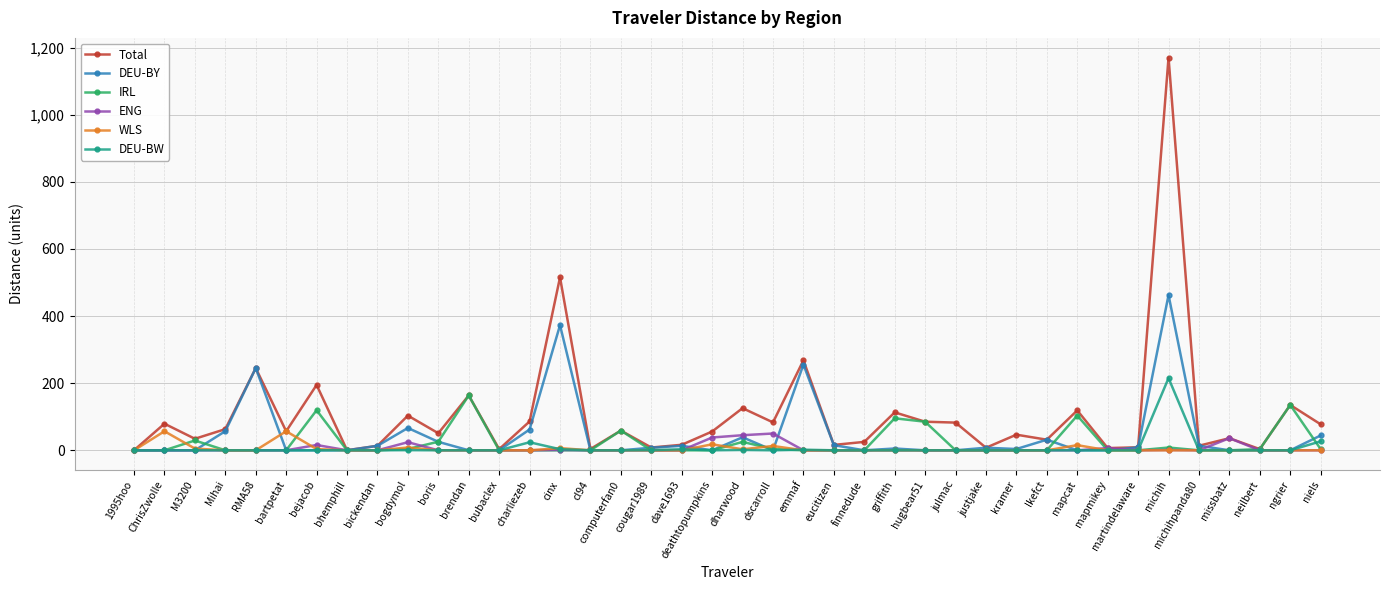

Which label corresponds to the largest value in the chart?

michih